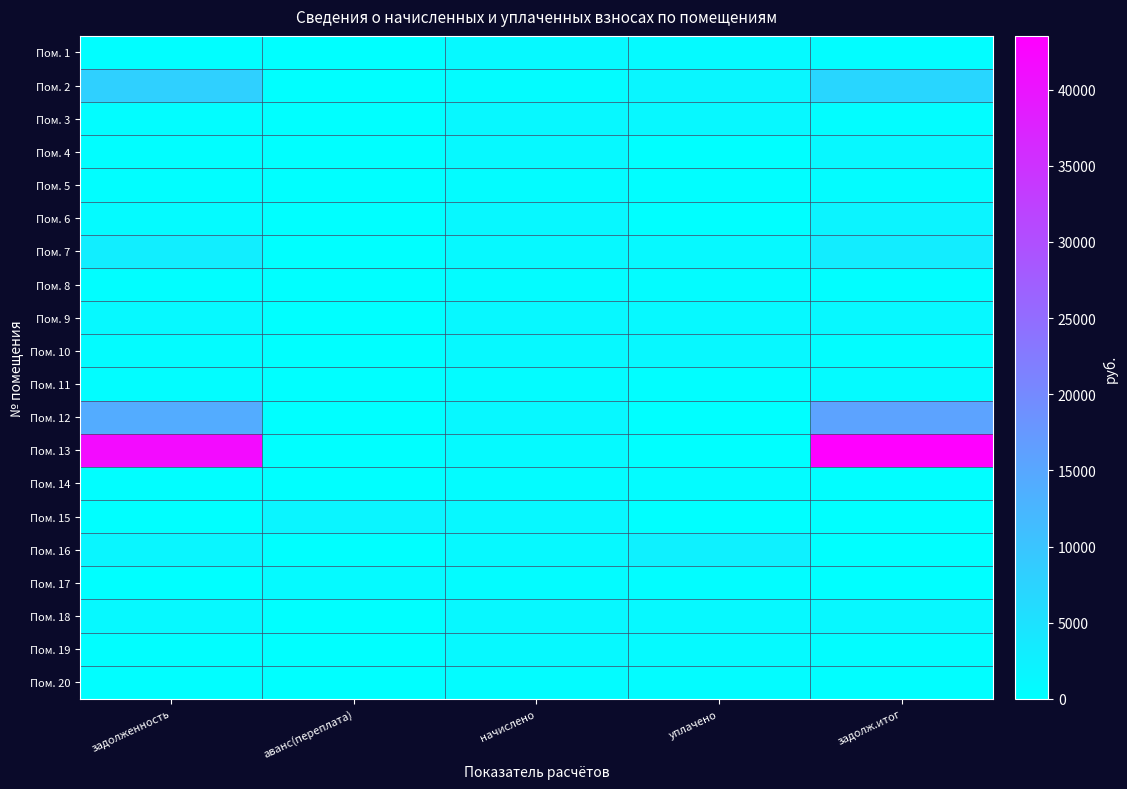

What is the difference between the highest and lowest values at уплачено?

2492.5